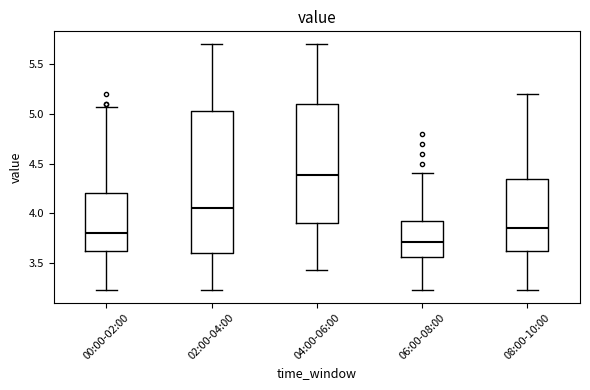

Which box is the tallest, from its lower edge to its upper edge?

02:00-04:00